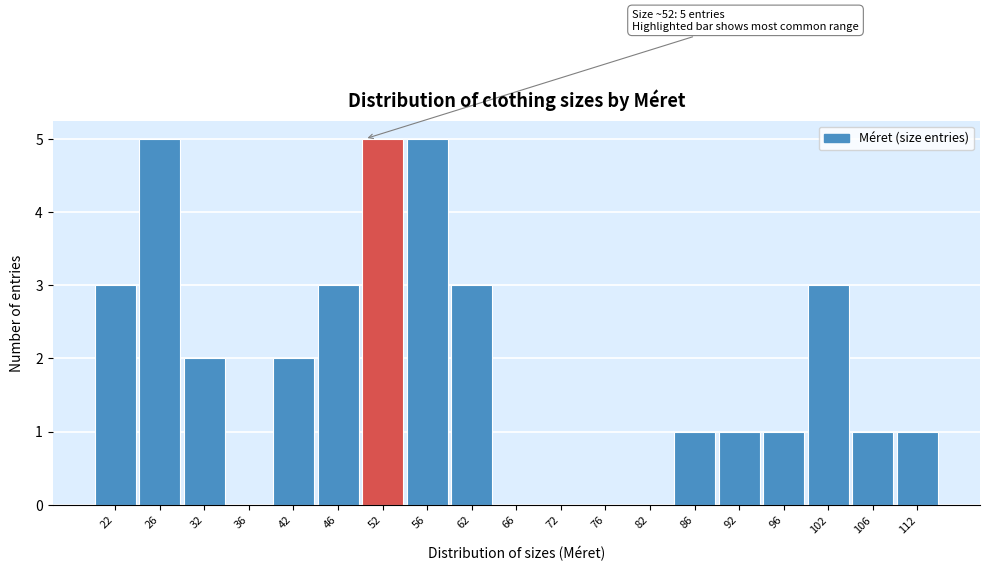

Reading right to left, extract all data points from this chart.

112=1	106=1	102=3	96=1	92=1	86=1	82=0	76=0	72=0	66=0	62=3	56=5	52=5	46=3	42=2	36=0	32=2	26=5	22=3